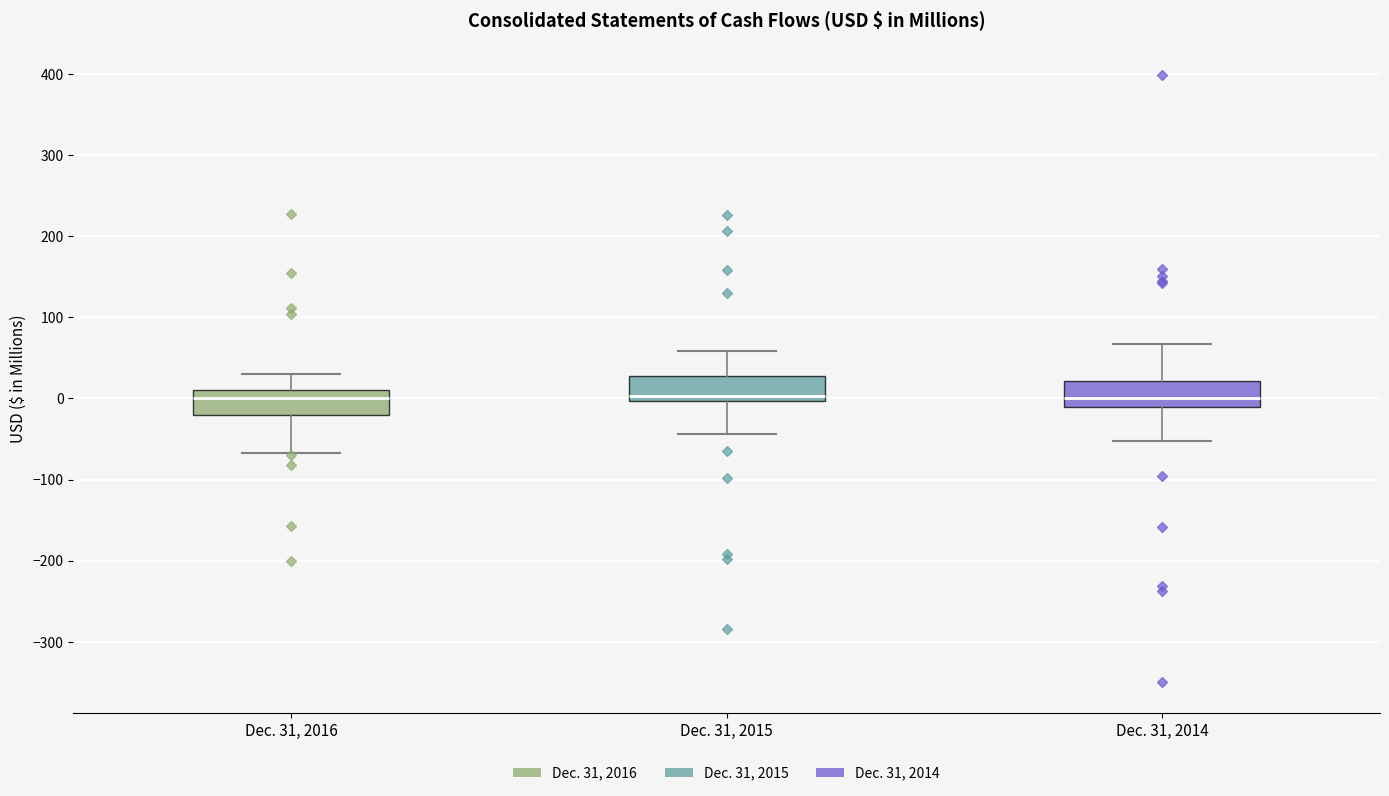

Where does the median line of the box for Dec. 31, 2016 sit on the y-axis? The values are not printed on the chart, so give them approximately, as read against the axis.

0